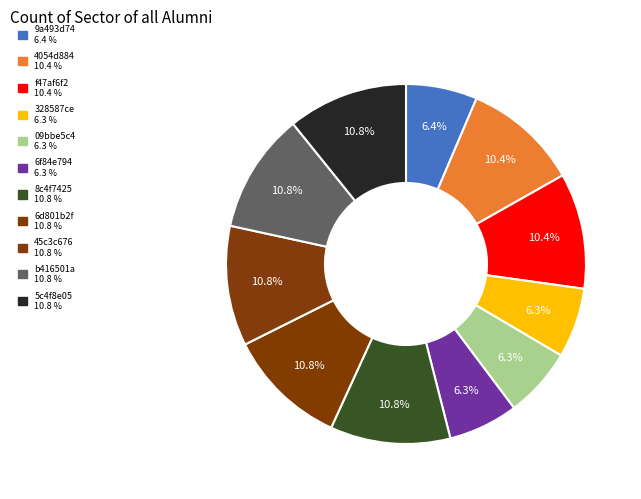

To the nearest percent, what portion does 4054d884 represent?

10%